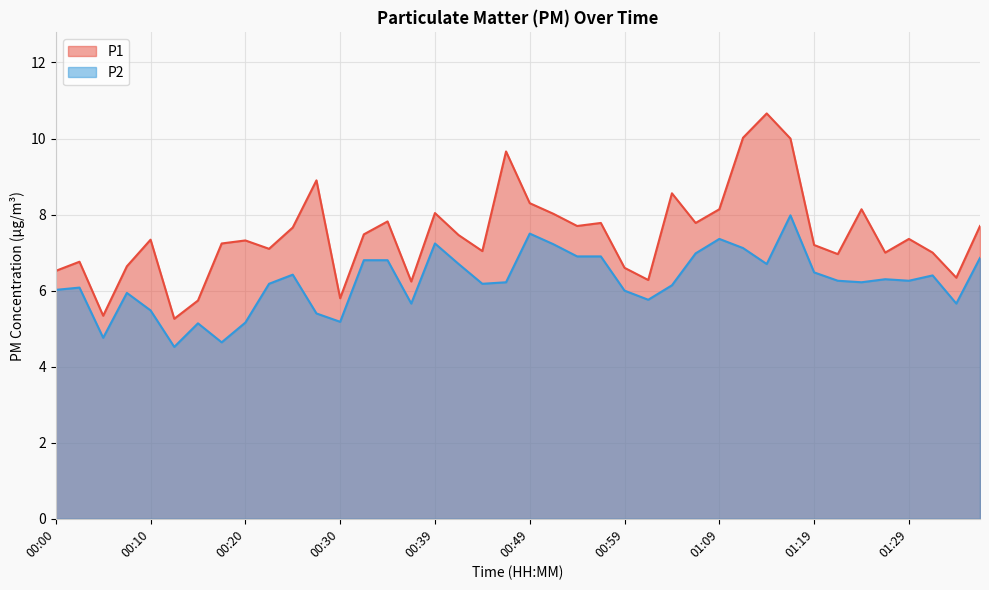

True or false: P2 and P1 cross at least once.

False